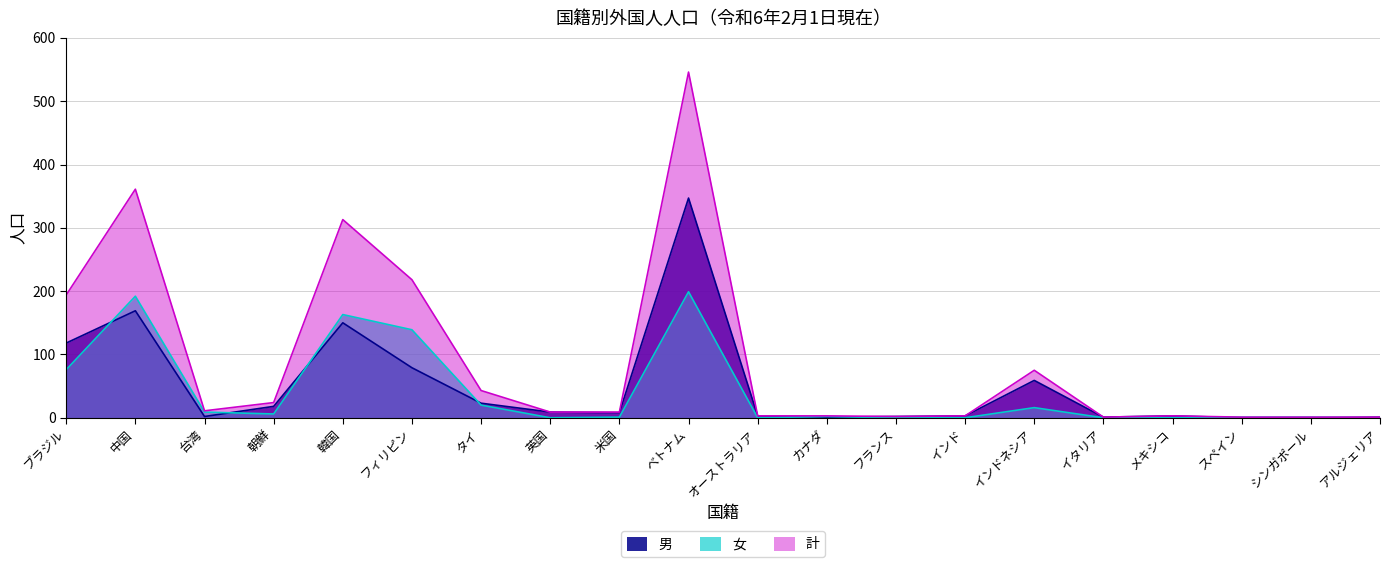

What is the label of the 12th point from the right?

米国